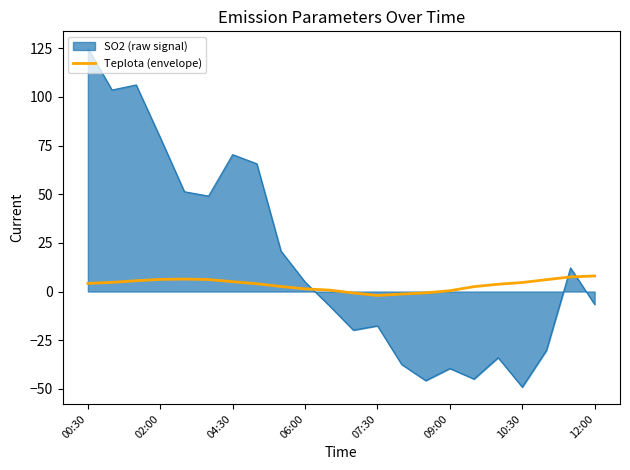

What is the difference between the maximum and minimum values in the Teplota (envelope) series?

10.0